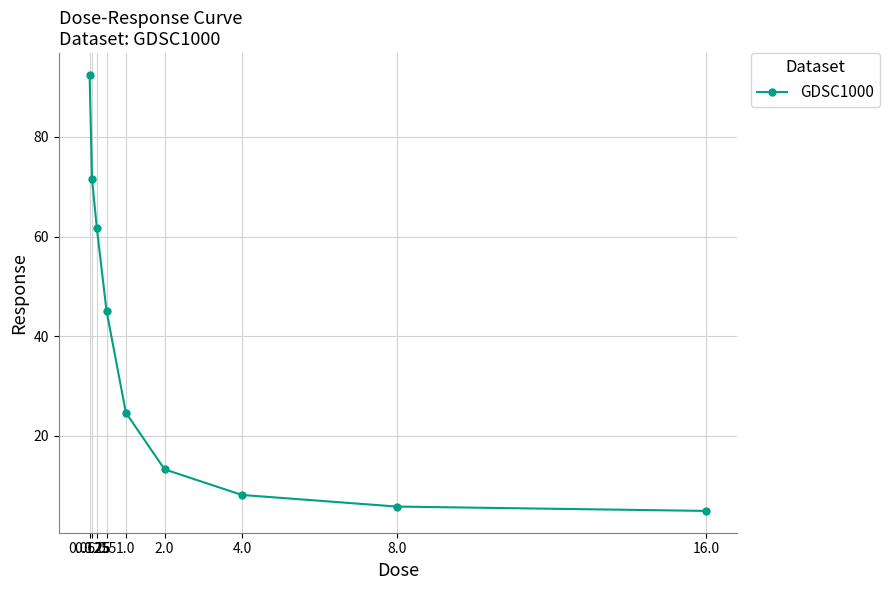

List the labels in order of value, smallest first.

16.0, 8.0, 4.0, 2.0, 1.0, 0.5, 0.25, 0.125, 0.0625